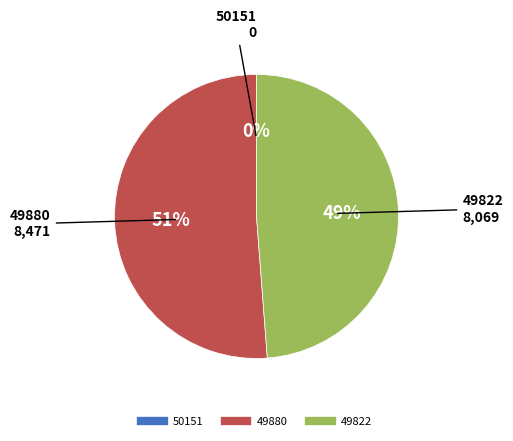

Is it true that 49880 is 51% of the pie?

True